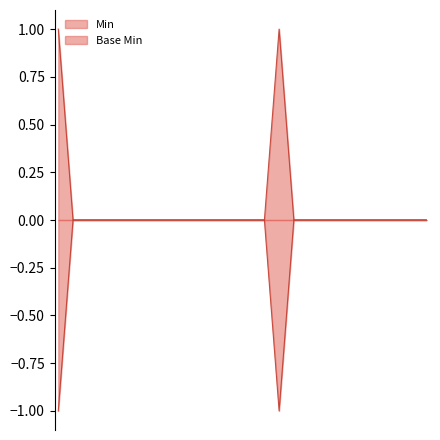

Does the chart have visible grid lines?

No